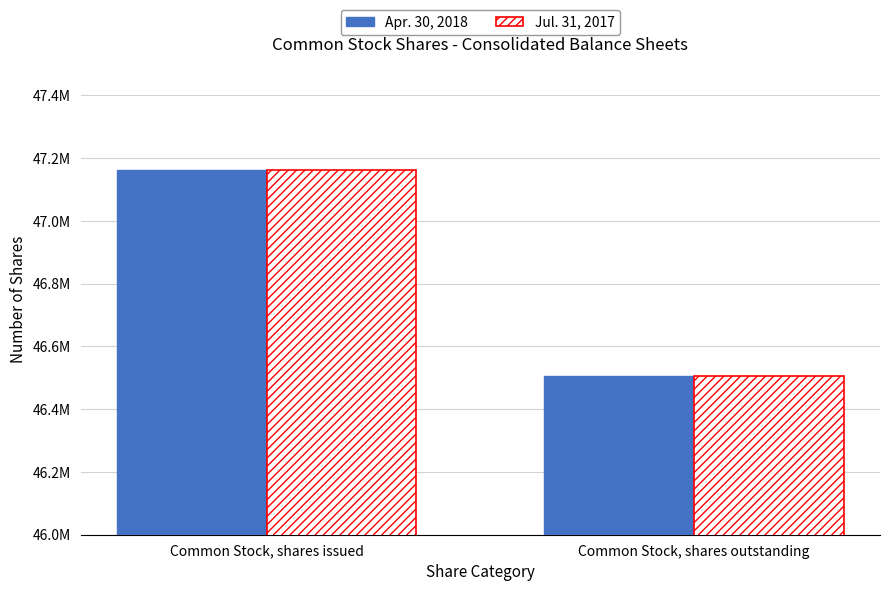

What is the total value across all series at Common Stock, shares outstanding?

93012352